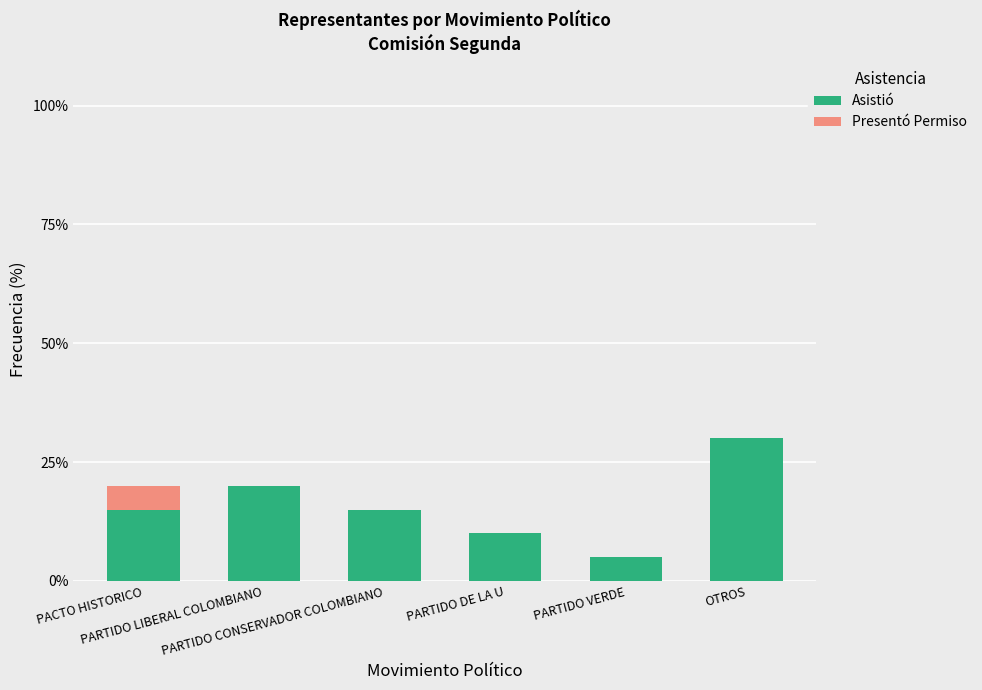

How many series are shown in this chart?

2